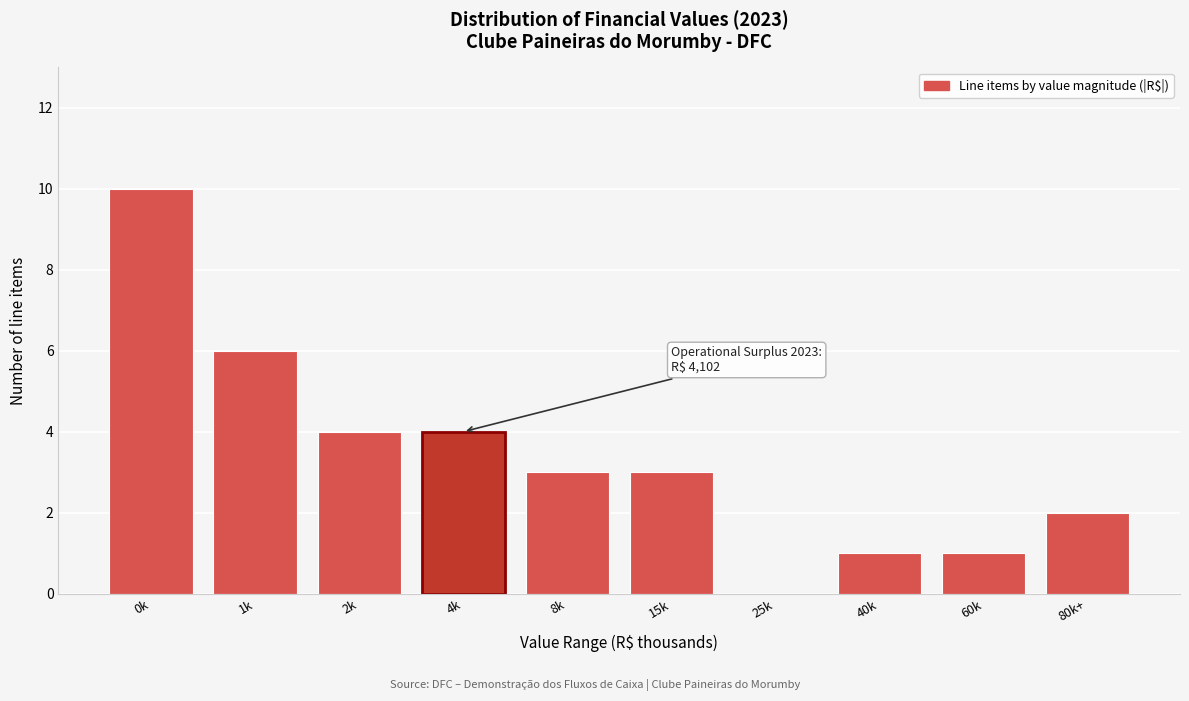

Reading right to left, transcribe all the data shown in this chart.

80k+=2	60k=1	40k=1	25k=0	15k=3	8k=3	4k=4	2k=4	1k=6	0k=10